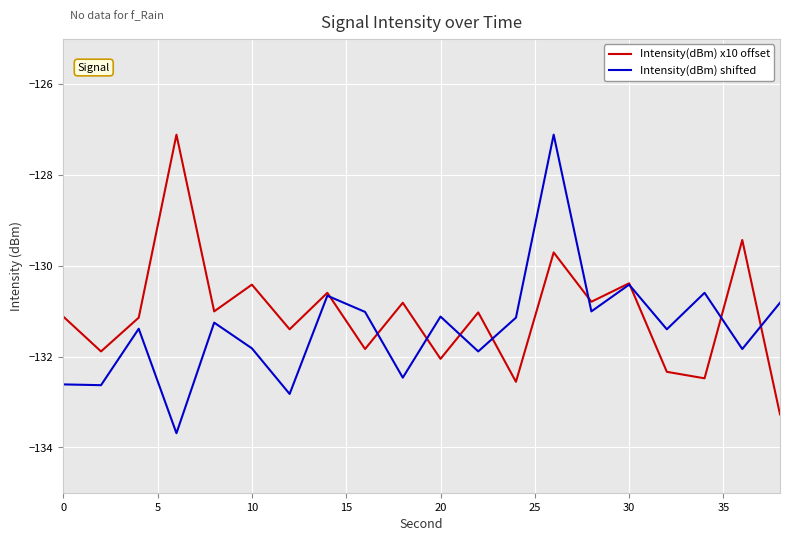

What is the smallest value displayed?

-133.7